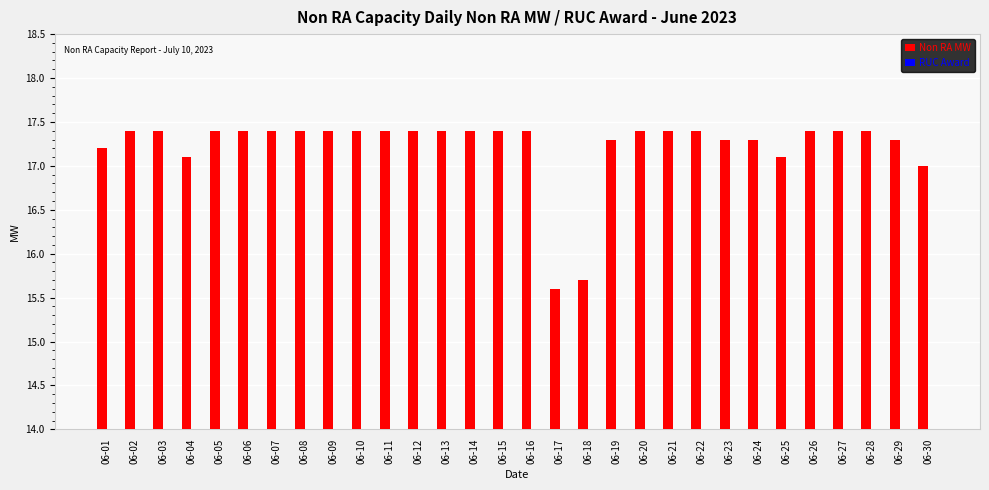

What is the greatest value displayed?

17.4